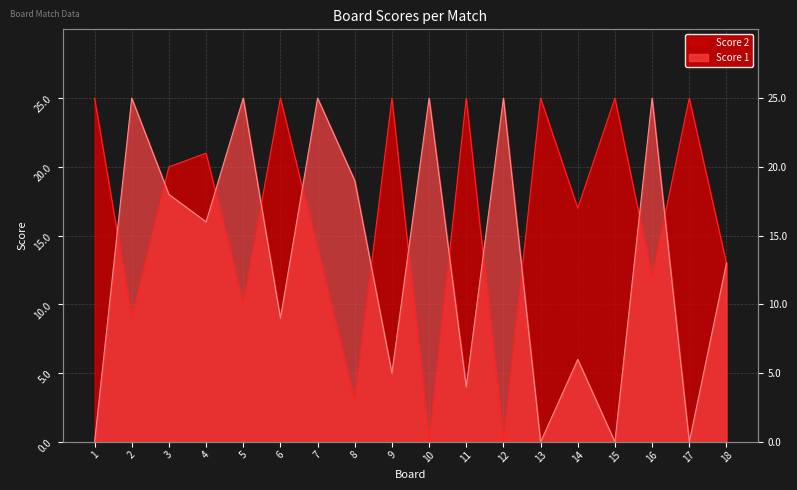

Read the Score 2 value at 9.

25